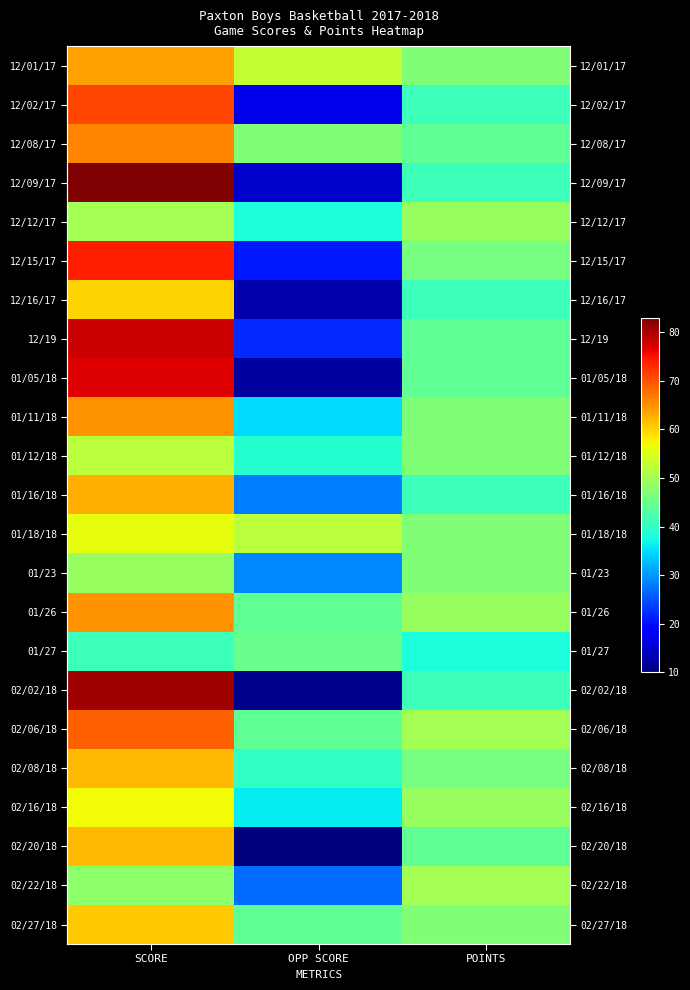

What is the maximum value shown in the chart?

83